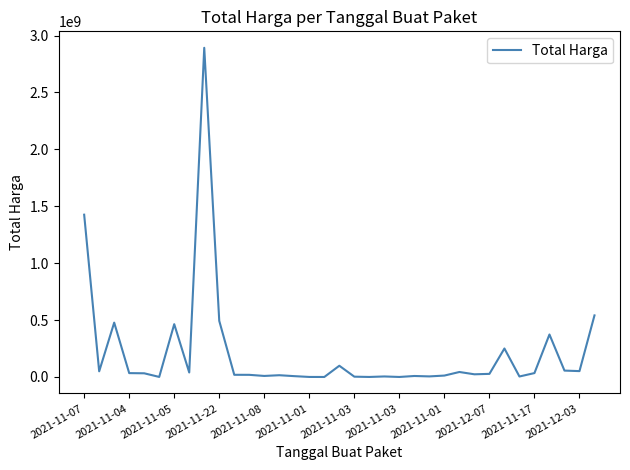

What is the difference between the maximum and minimum values?

2892044000